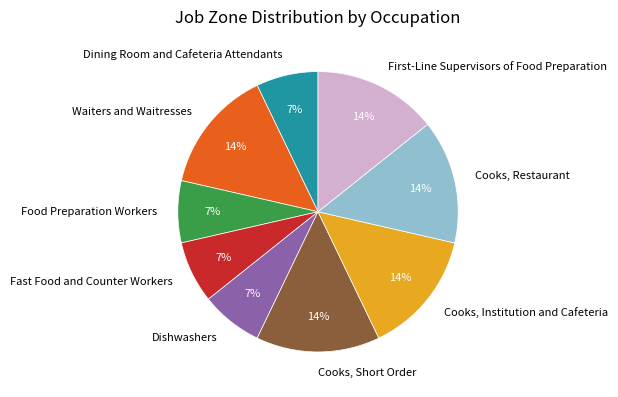

Is there a majority slice in this chart?

No